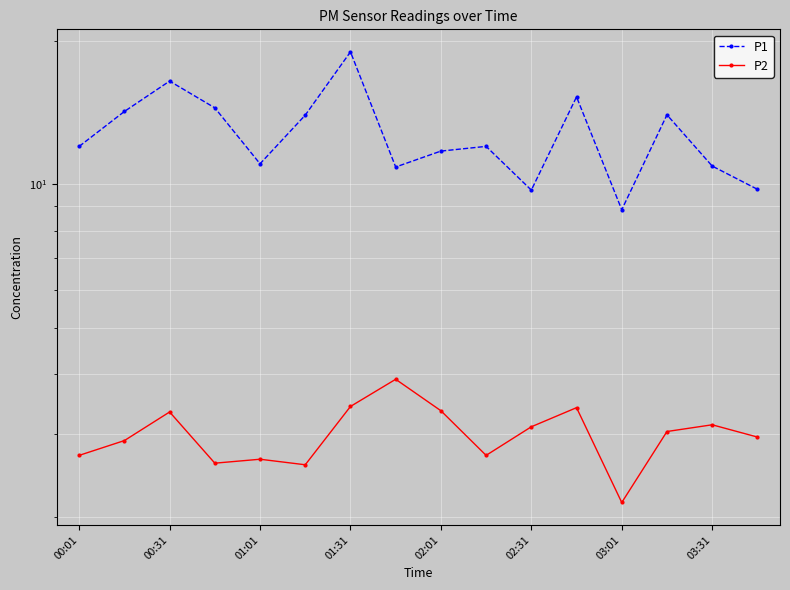

What position from the right is 13?

3